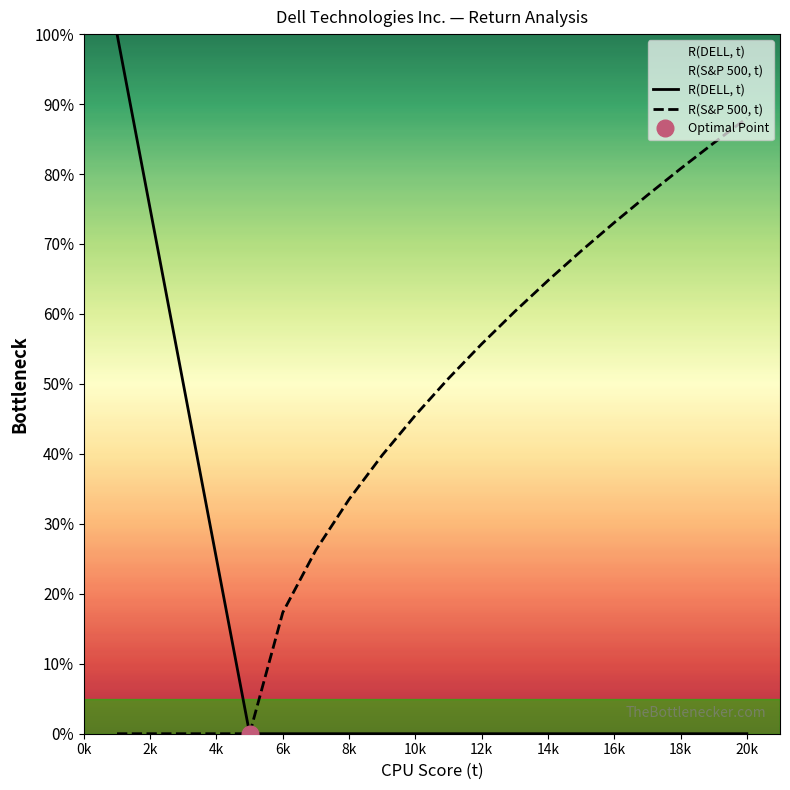

Is it true that R(S&P 500, t) equals 55.7 at 12k?

True